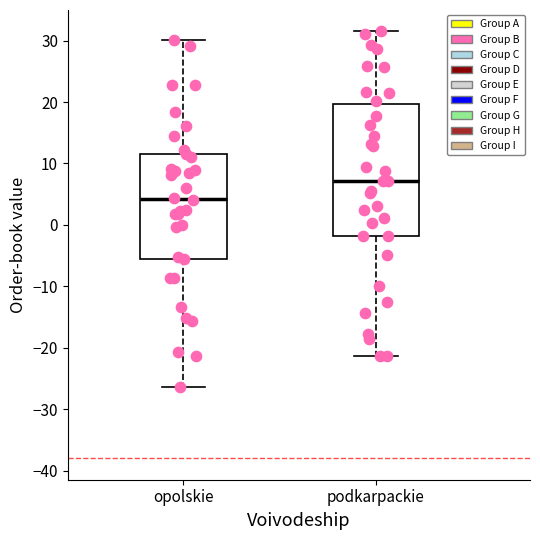

Where does the upper whisker of the box for opolskie end on the y-axis? The values are not printed on the chart, so give them approximately, as read against the axis.

30